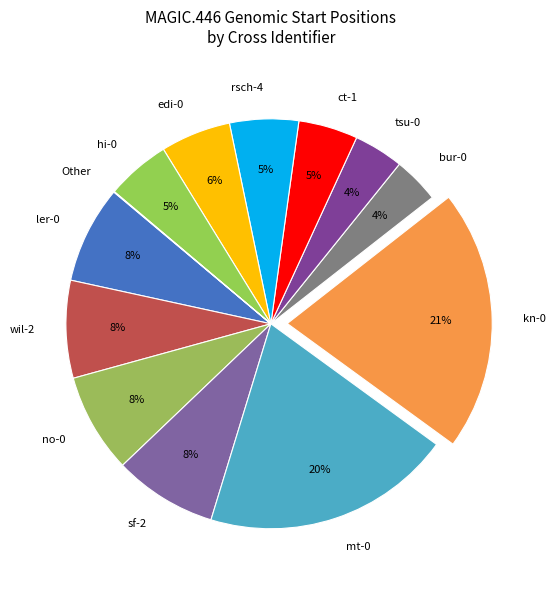

Combined, do mt-0 and kn-0 account for over 50%?

No